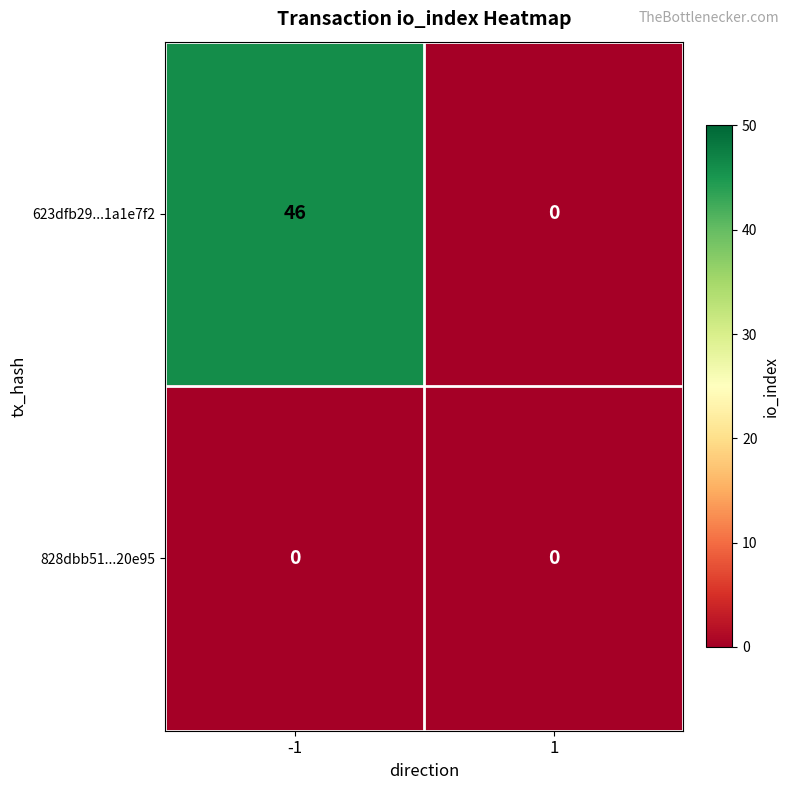

What is the maximum value shown in the chart?

46